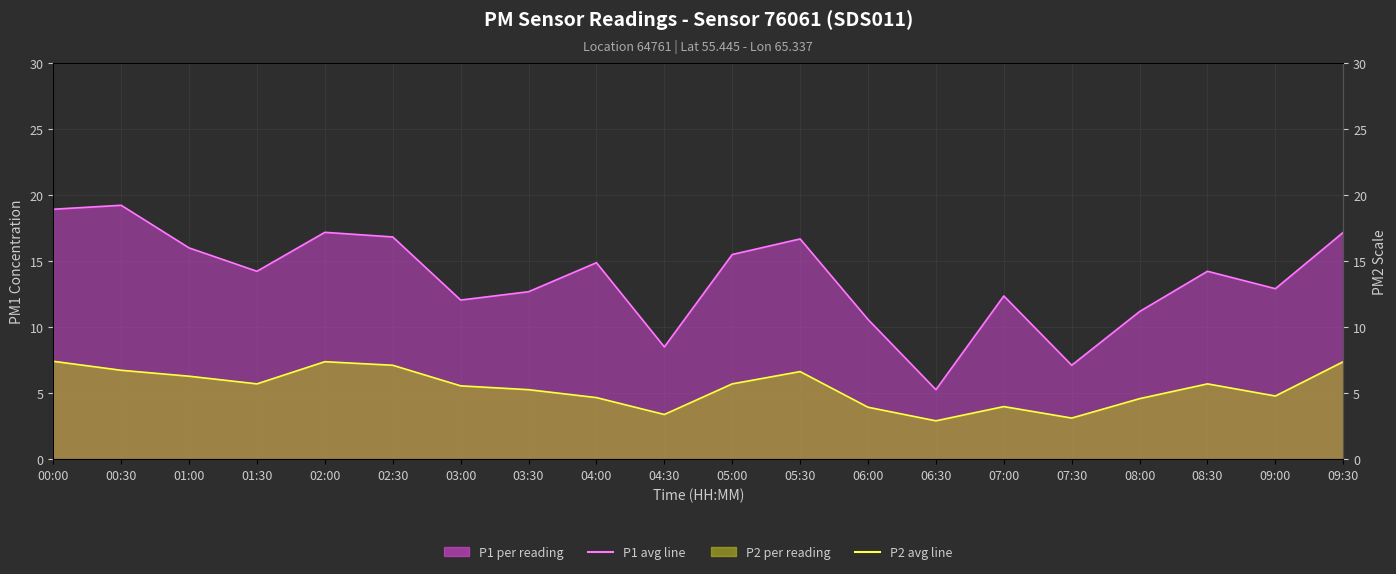

At which label does P2 monthly avg reach its peak?

00:00